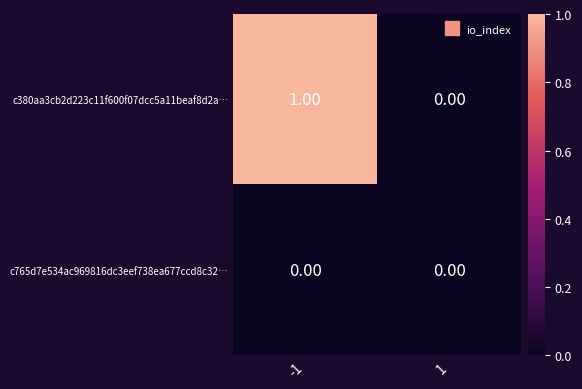

List the labels in order of c380aa3cb2d223c11f600f07dcc5a11beaf8d2a… value, smallest first.

1, -1